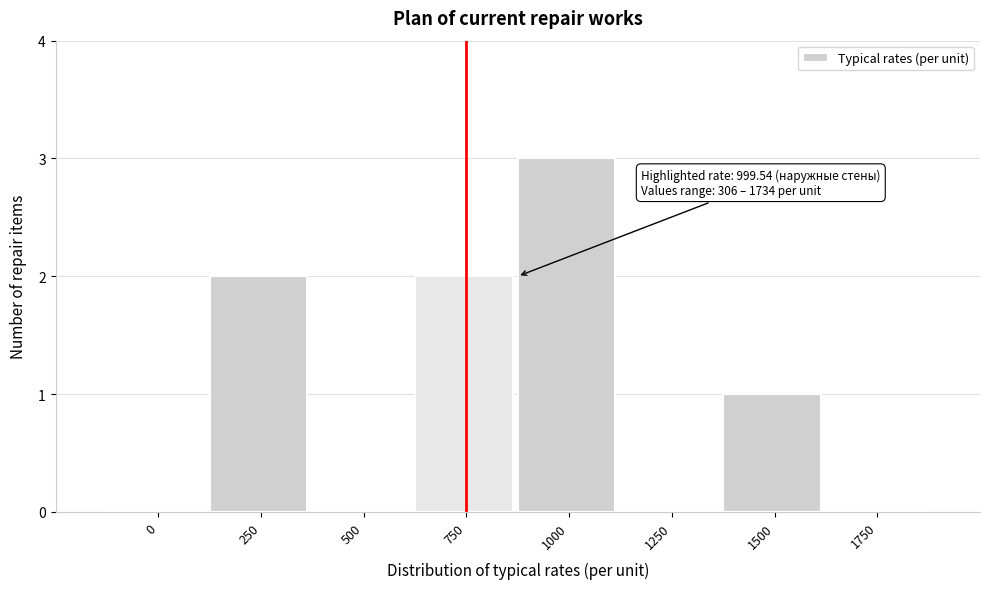

Reading left to right, list all the values displayed in this chart.

0=0	250=2	500=0	750=2	1000=3	1250=0	1500=1	1750=0